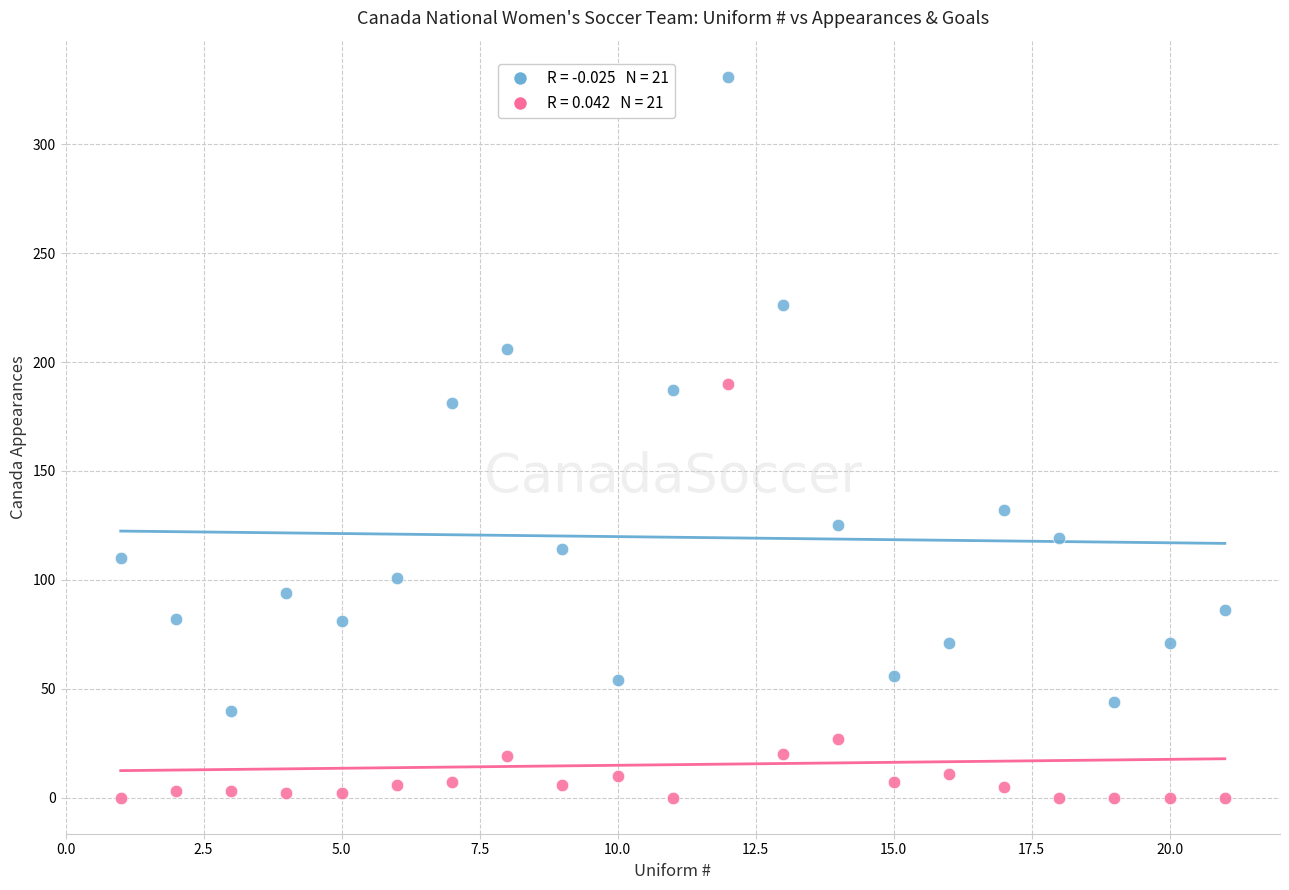

Across all data points, what is the range of X values (max minus min)?

20